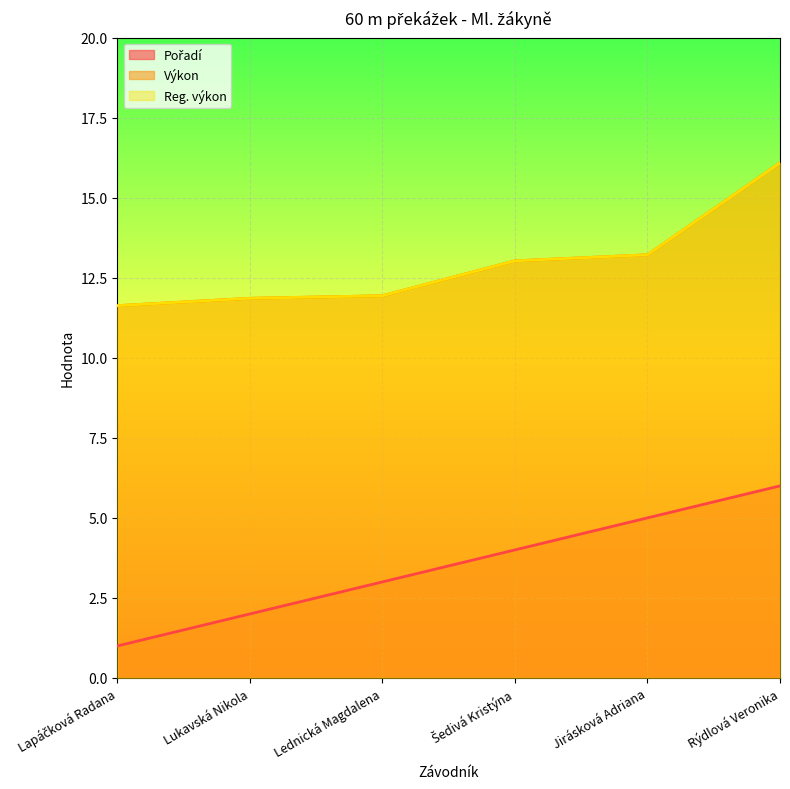

What is the smallest value displayed?

1.0